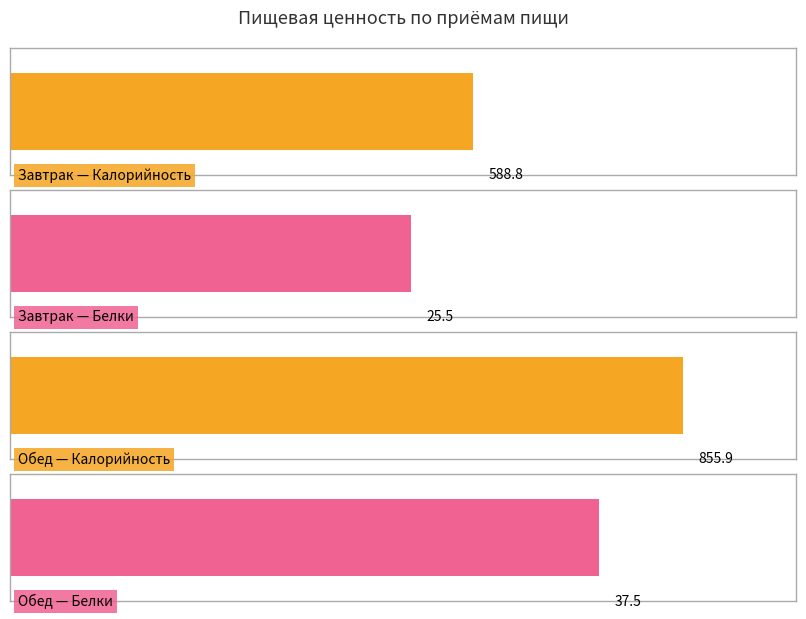

Which series has the largest total across all categories?

Калорийность